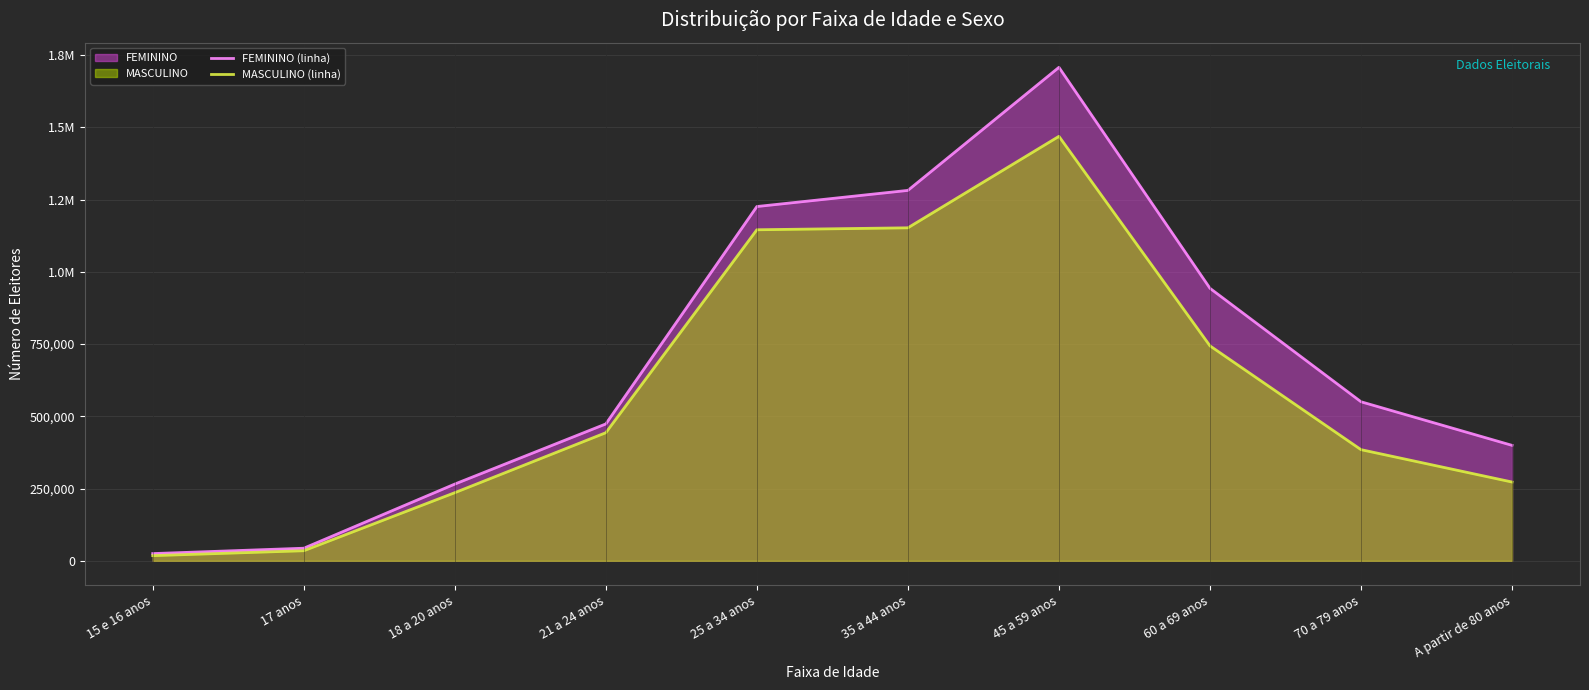

True or false: FEMININO (linha) has a value of 1226107 at 25 a 34 anos.

True